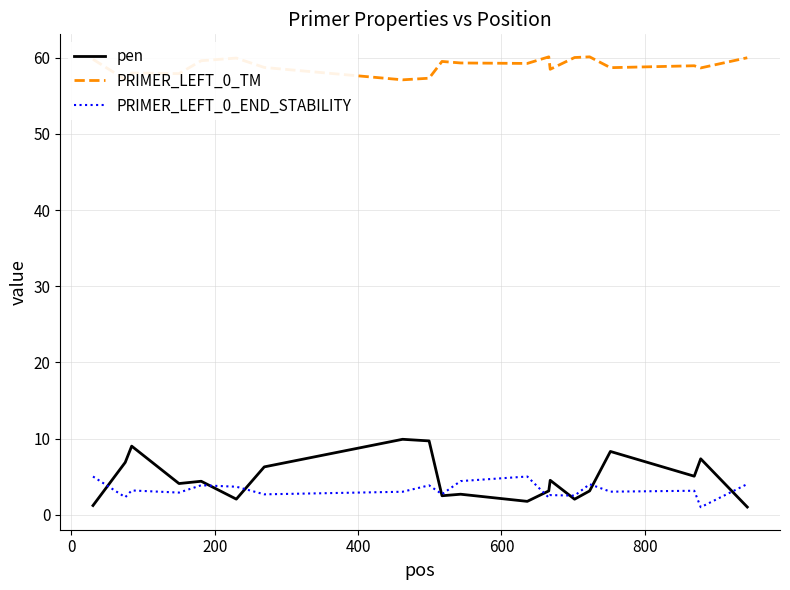

Which series has the largest range (max minus min)?

pen